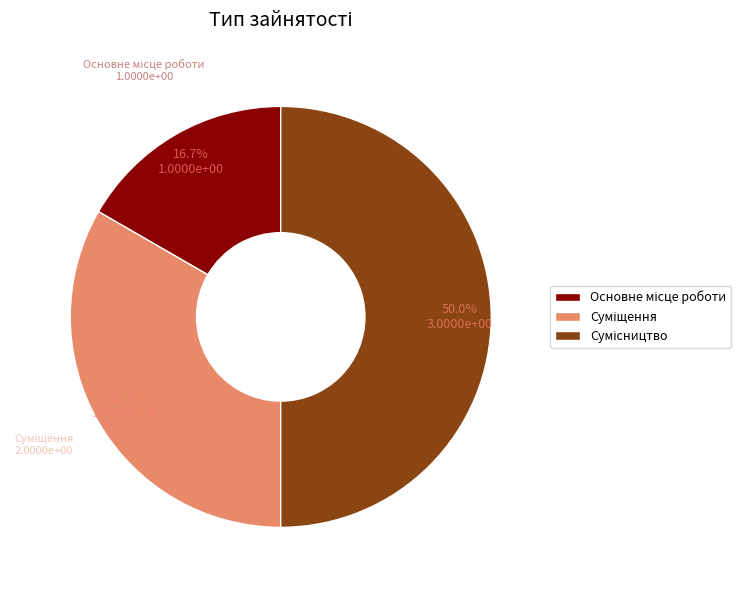

How many segments does this pie chart have?

3